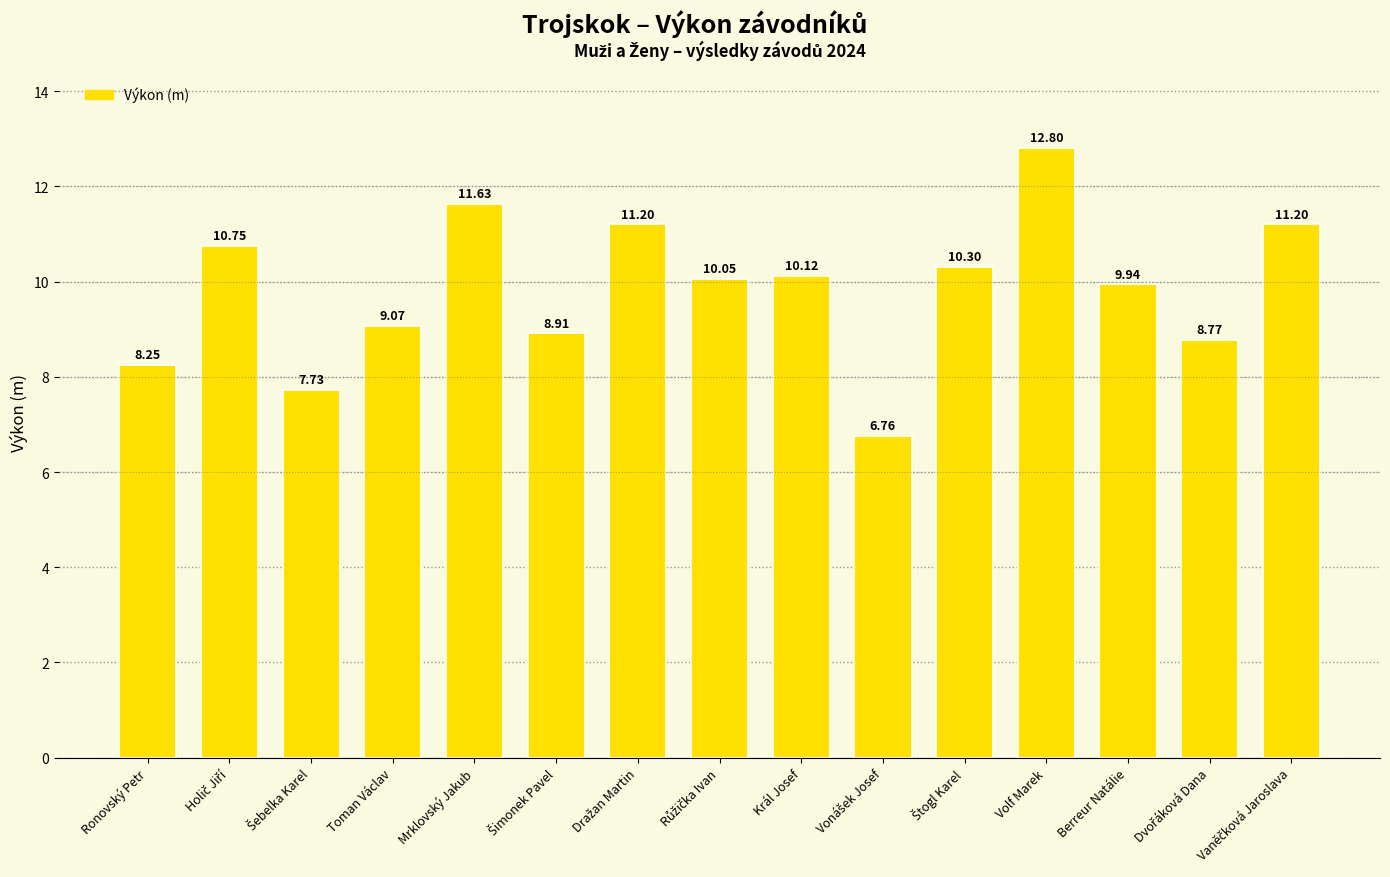

At which category does the chart reach its peak across all series?

Volf Marek